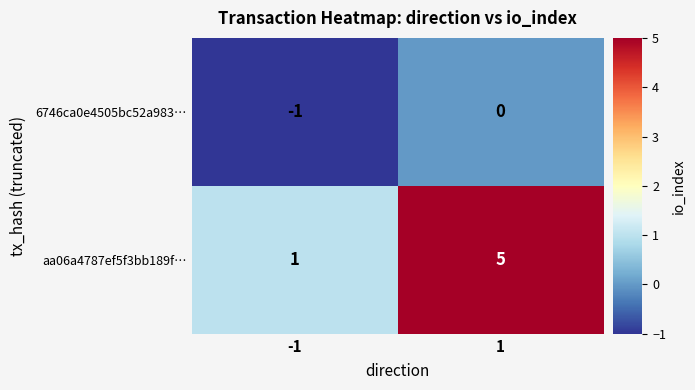

What is the maximum value shown in the chart?

5